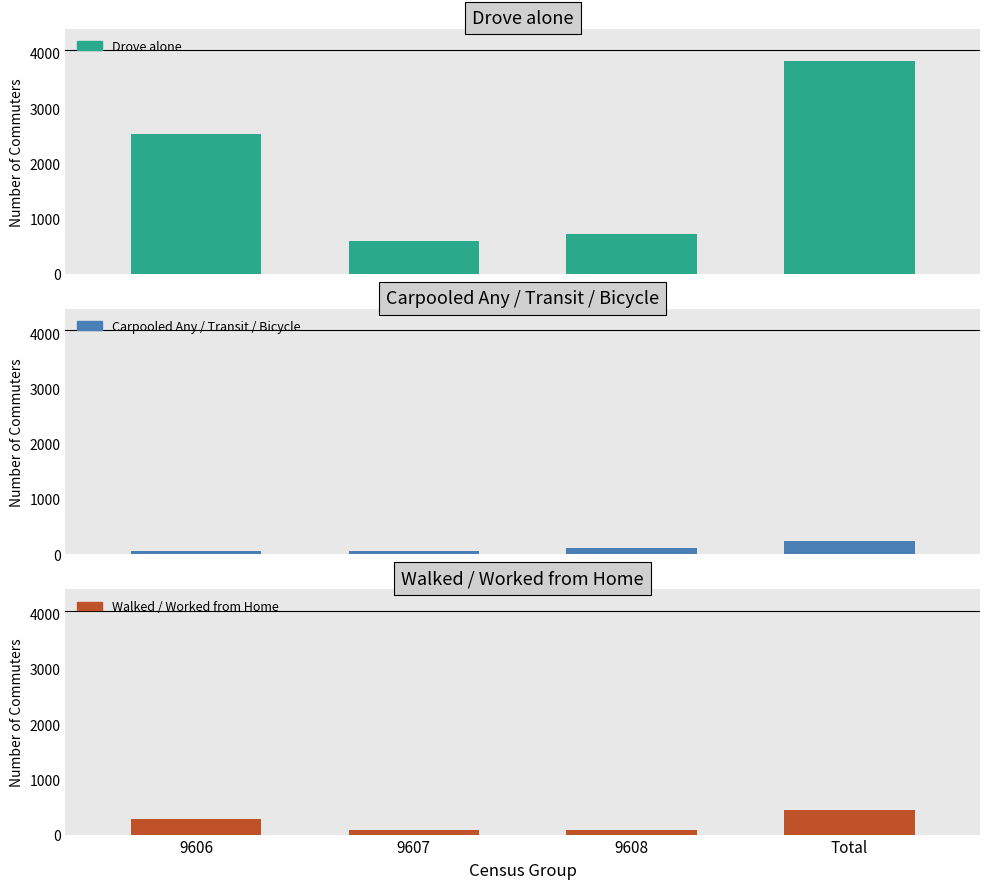

What is the maximum value for Carpooled Any / Transit / Bicycle?

242